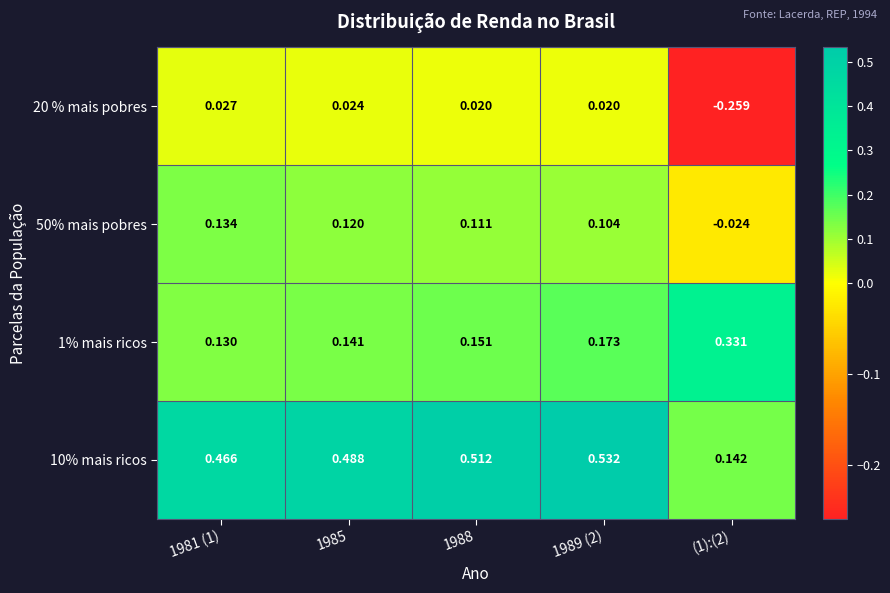

How many values in 50% mais pobres are below zero?

1